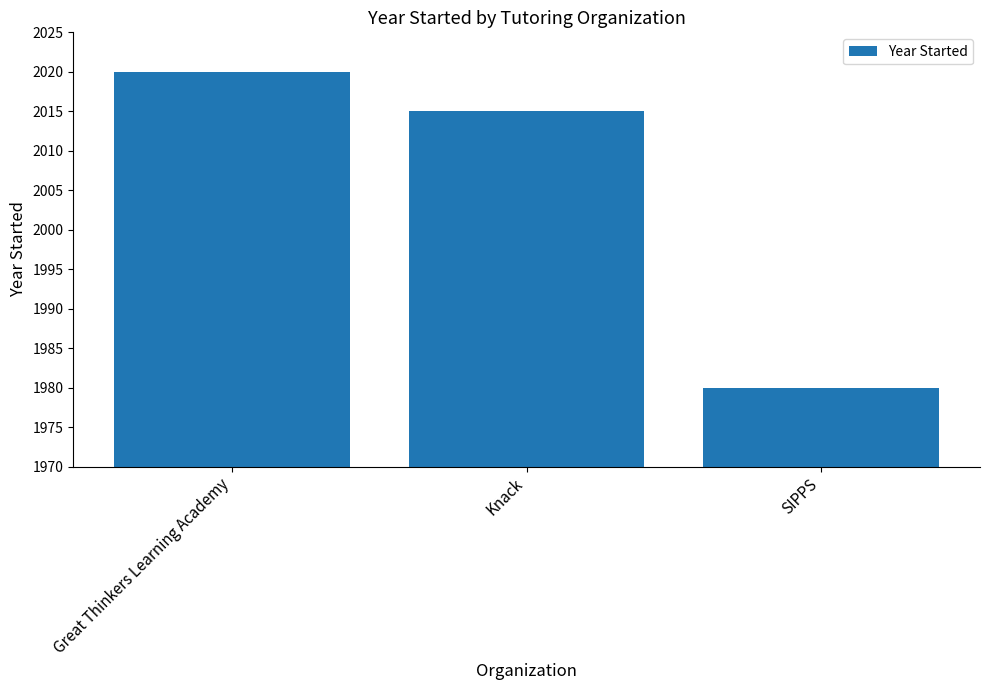

What is the difference between the maximum and minimum values?

40